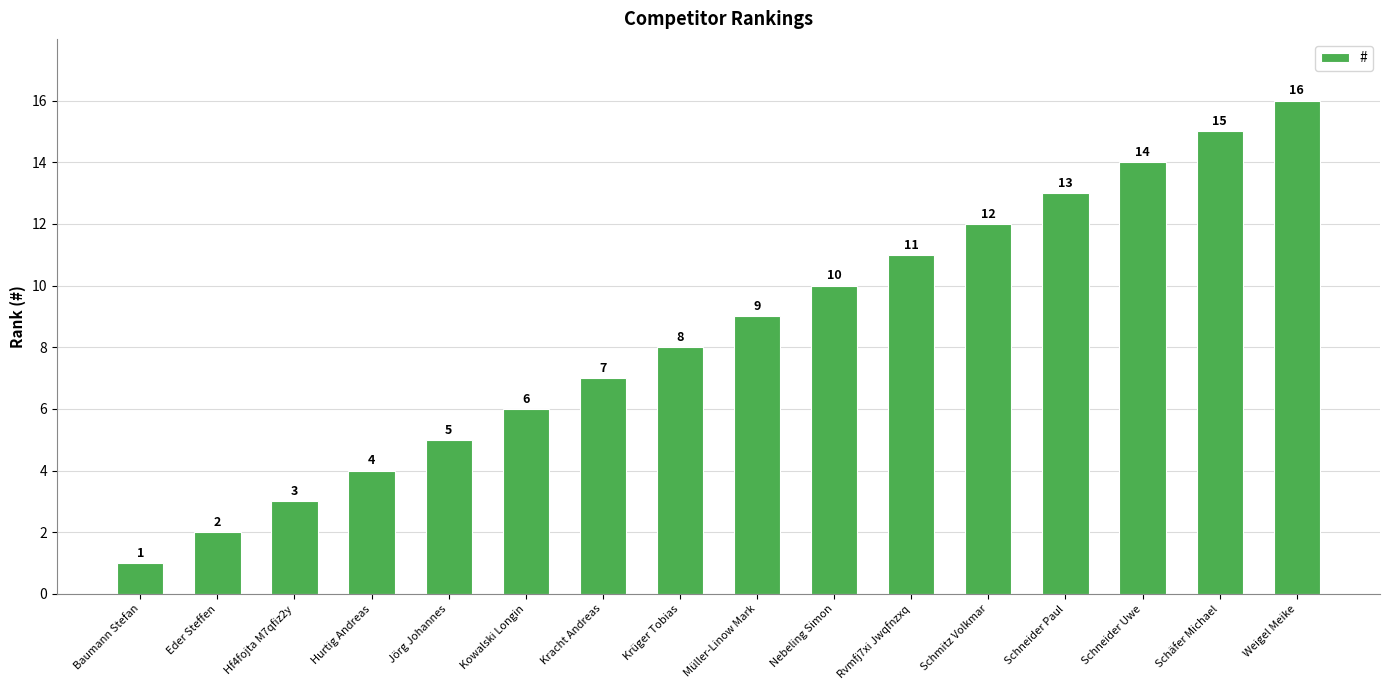

Reading left to right, list all the values displayed in this chart.

Baumann Stefan=1	Eder Steffen=2	Hf4fojta M7qfiz2y=3	Hurtig Andreas=4	Jörg Johannes=5	Kowalski Longin=6	Kracht Andreas=7	Krüger Tobias=8	Müller-Linow Mark=9	Nebeling Simon=10	Rvmfj7xi Jwqfnzxq=11	Schmitz Volkmar=12	Schneider Paul=13	Schneider Uwe=14	Schäfer Michael=15	Weigel Meike=16